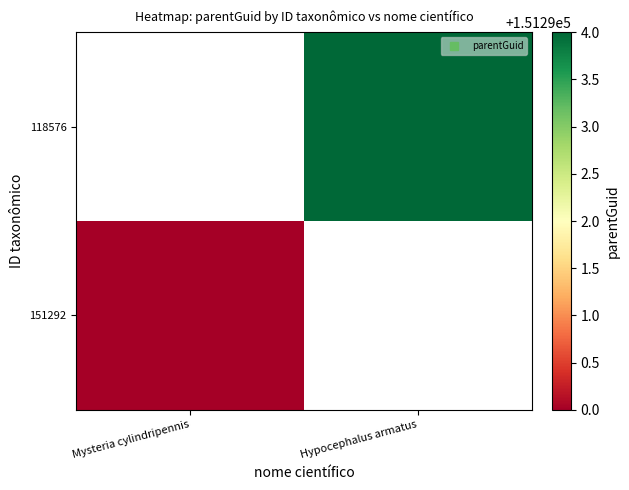

The 118576 series shows 151294.0 at Hypocephalus armatus. True or false?

True